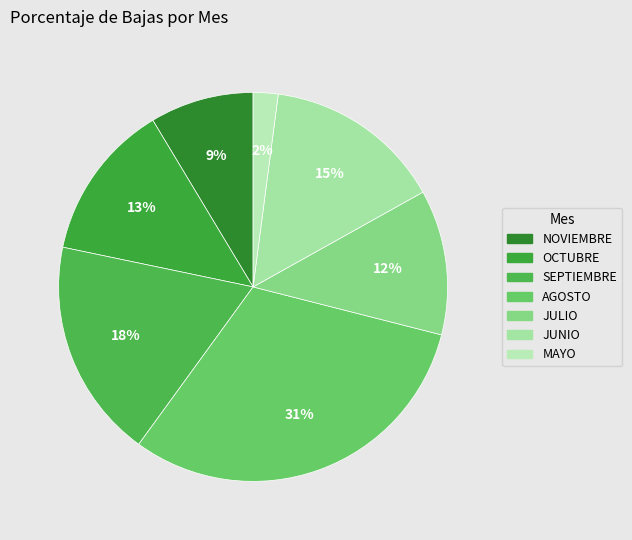

How many segments does this pie chart have?

7